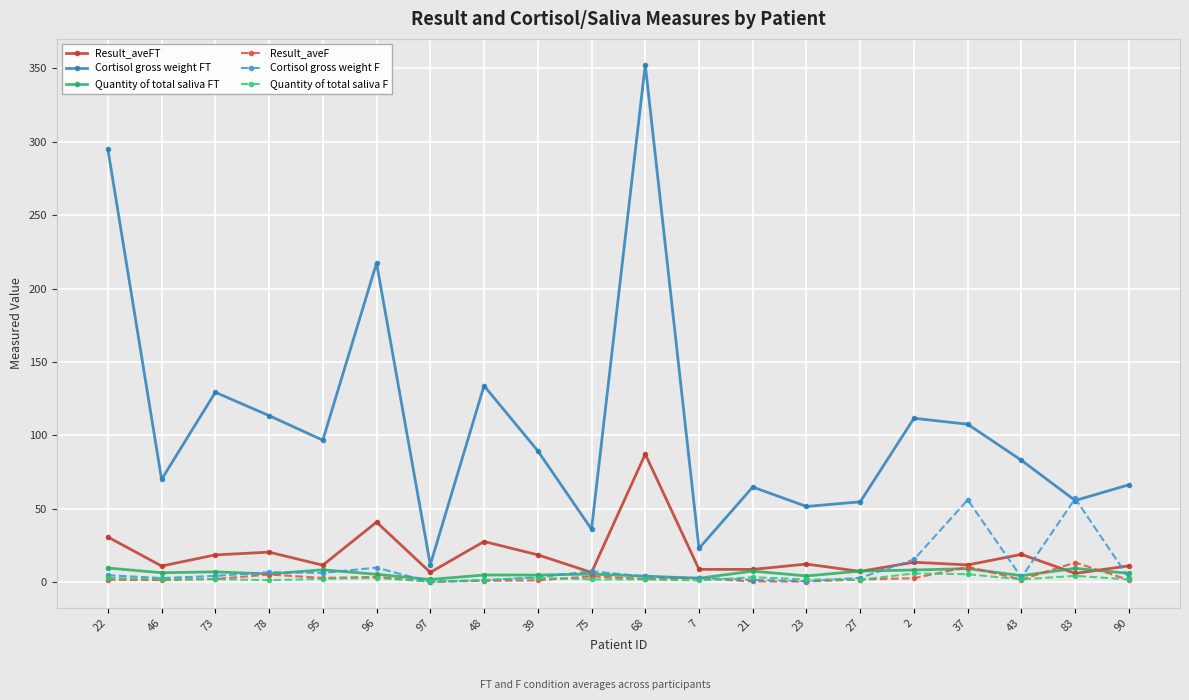

The Cortisol gross weight F series shows 24.8 at 37. True or false?

False